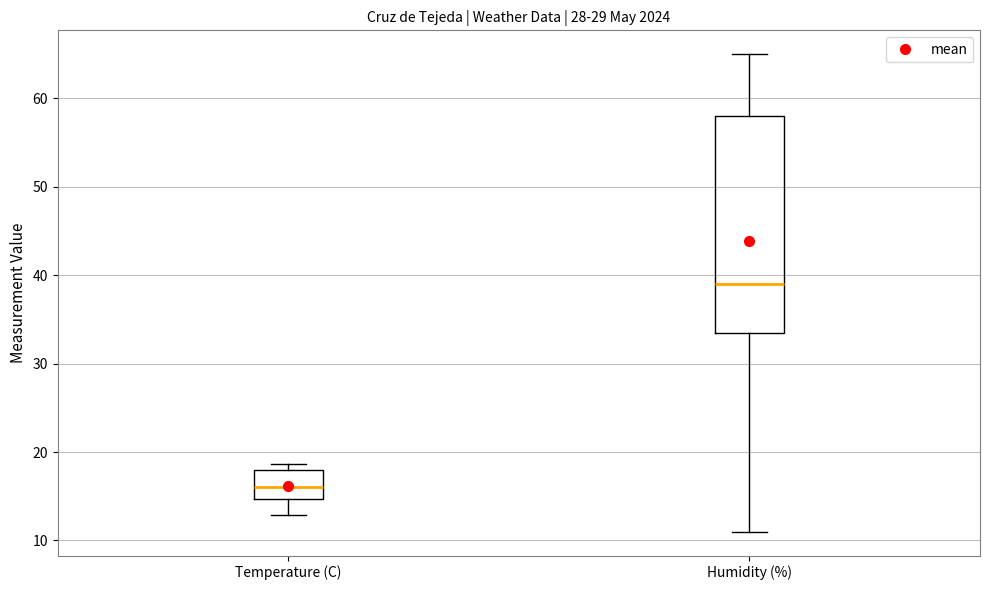

Comparing the boxes themselves (not the whiskers), which one is the tallest?

Humidity (%)